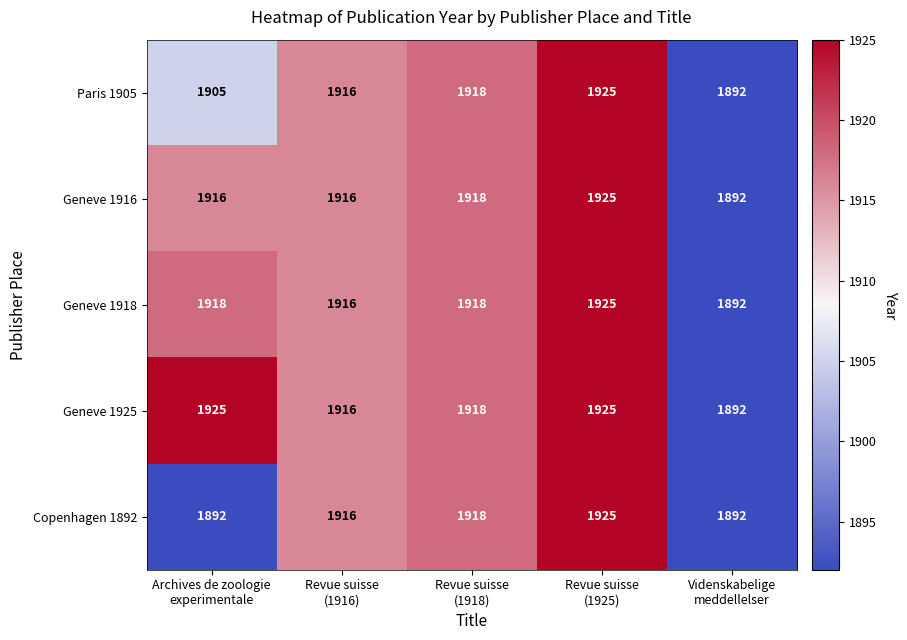

Which series has the largest total across all categories?

Geneve 1925